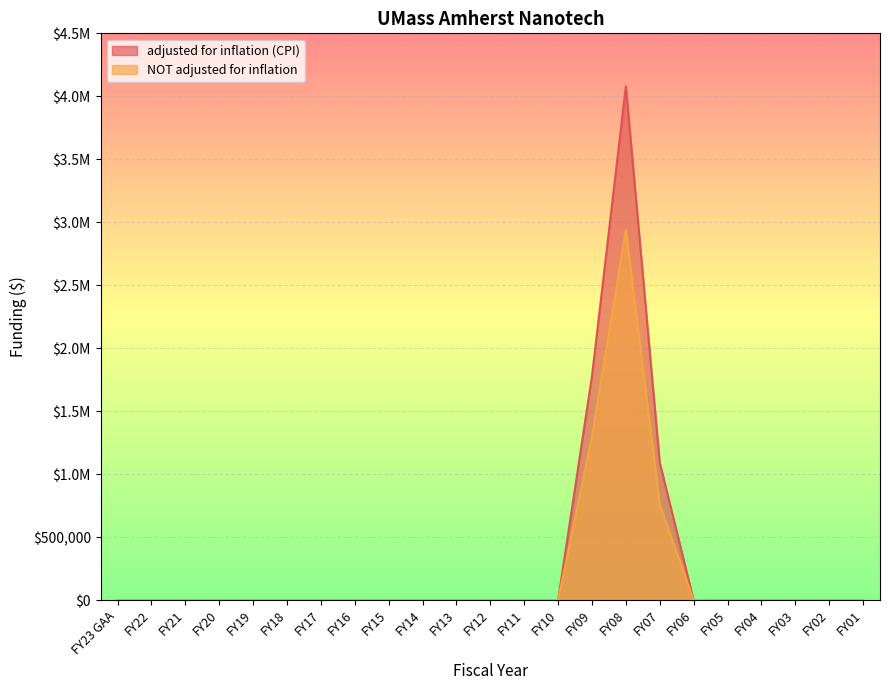

Rank the series by their maximum value, from highest to lowest.

adjusted for inflation (CPI), NOT adjusted for inflation